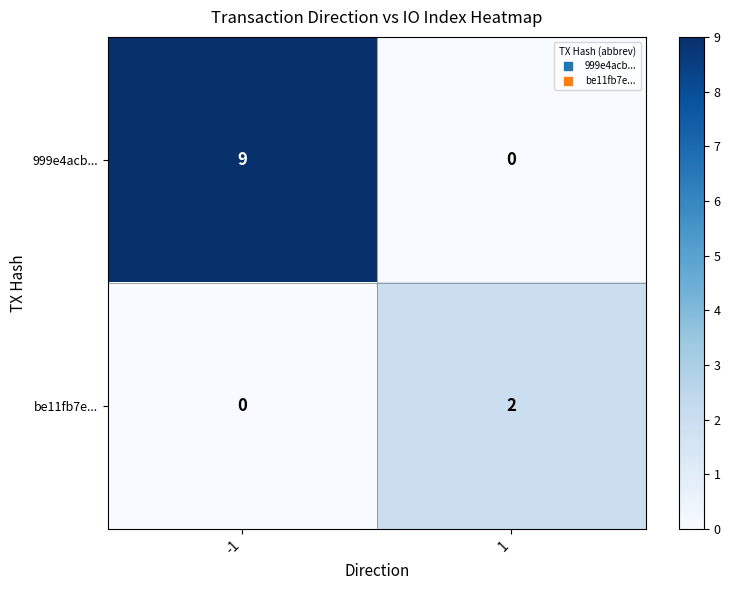

Reading left to right, transcribe all the data shown in this chart.

999e4acb...: 9	0
be11fb7e...: 0	2